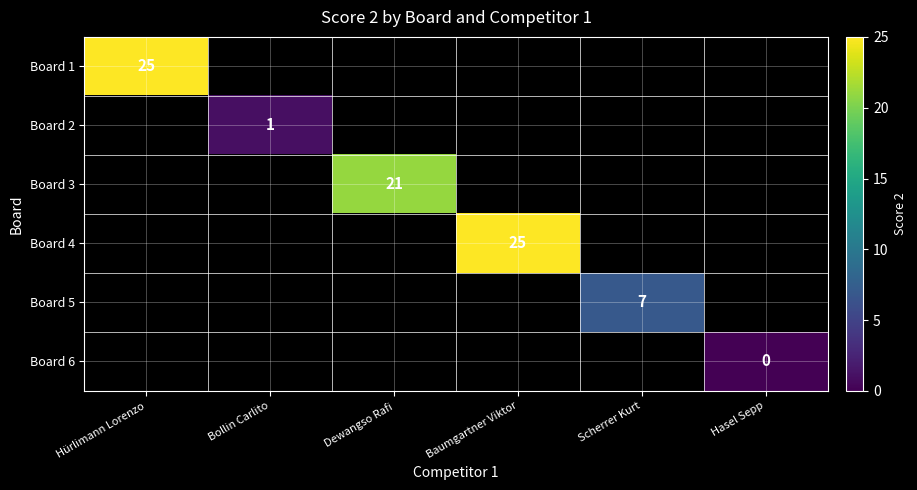

How many categories are shown in the chart?

6